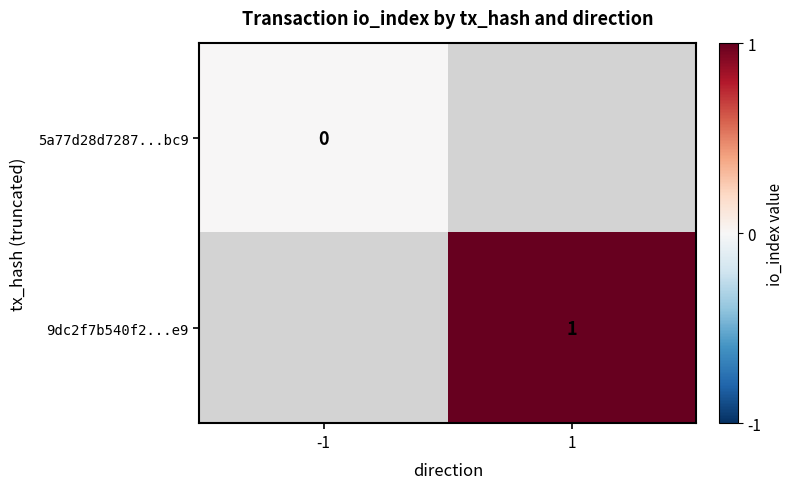

Is the value of 5a77d28d7287...bc9 at -1 greater than the value of 9dc2f7b540f2...e9 at 1?

No